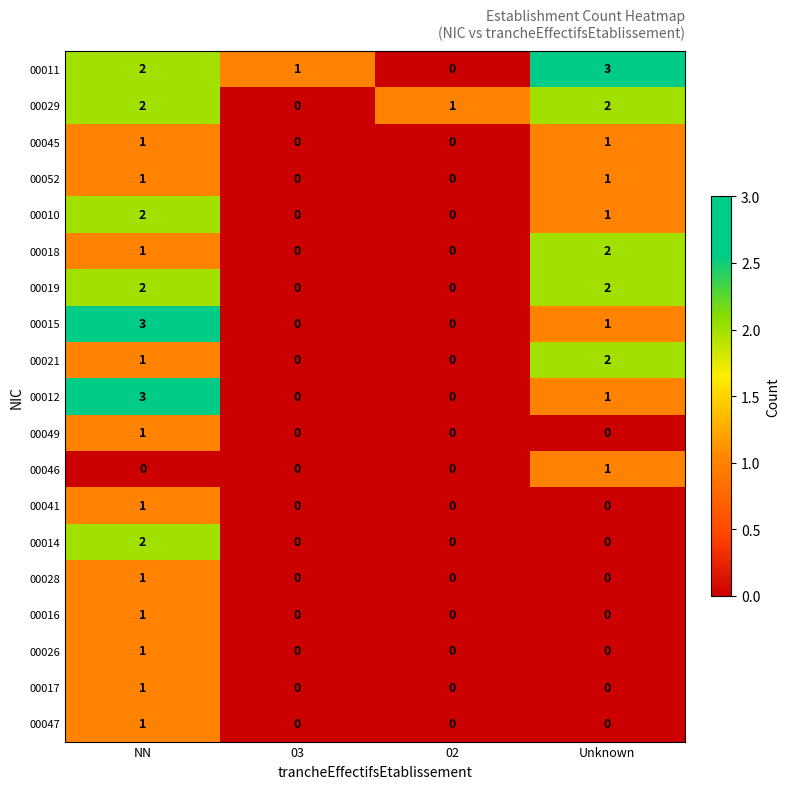

List the labels in order of 00011 value, largest first.

Unknown, NN, 03, 02